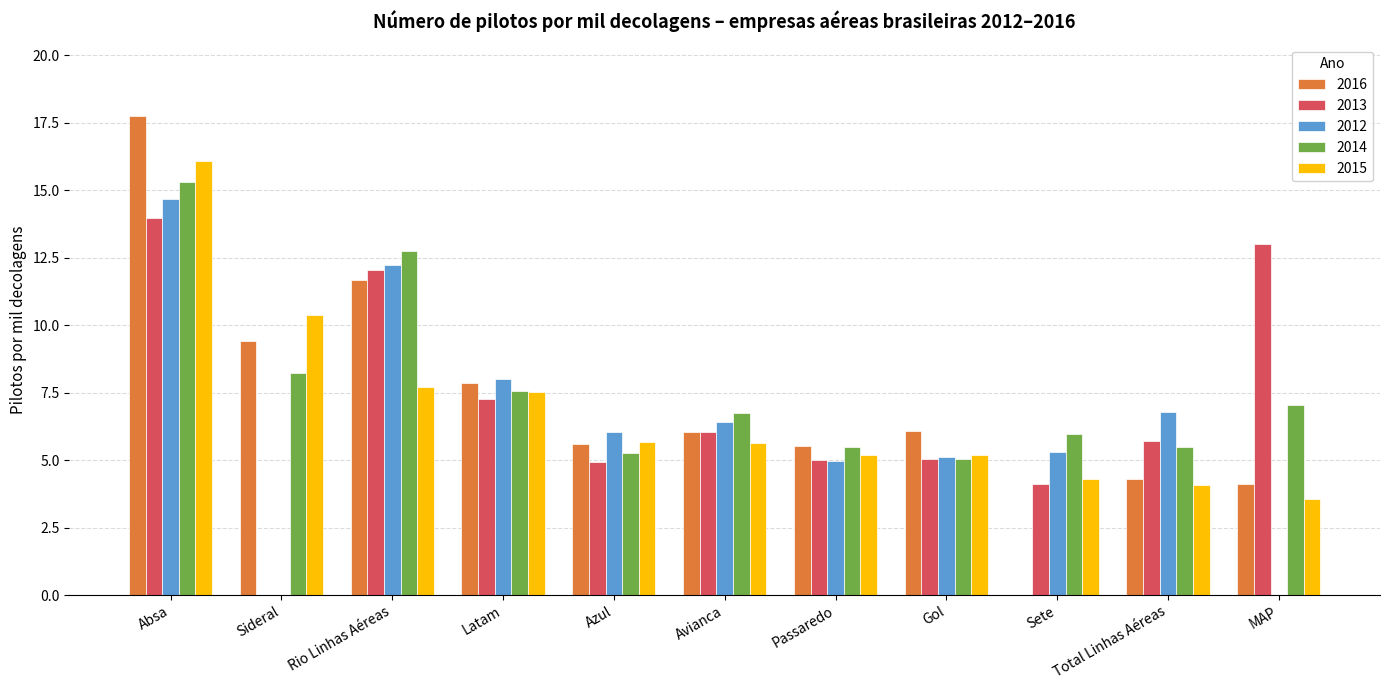

Which series has the largest total across all categories?

2014